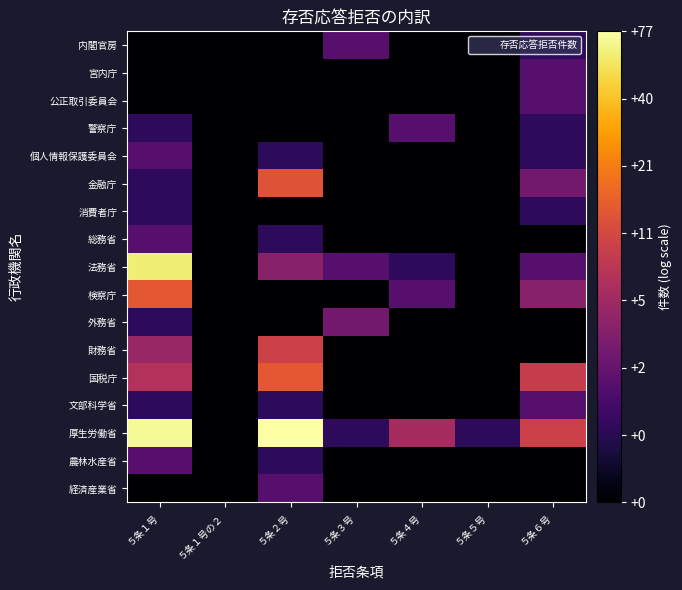

List the series in order of their peak value, lowest first.

消費者庁, 内閣官房, 宮内庁, 公正取引委員会, 警察庁, 個人情報保護委員会, 総務省, 文部科学省, 農林水産省, 経済産業省, 外務省, 財務省, 金融庁, 検察庁, 国税庁, 法務省, 厚生労働省